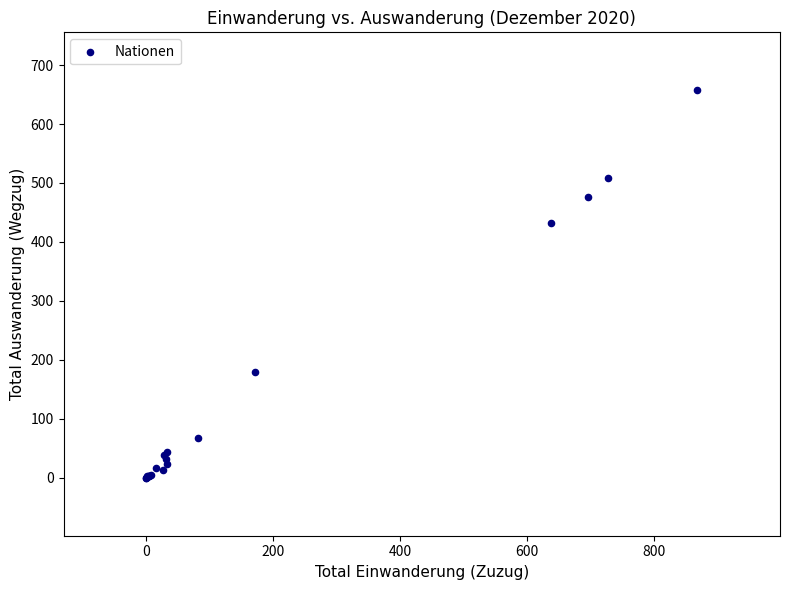

What Y value in the scatter plot is closest to 328?

432